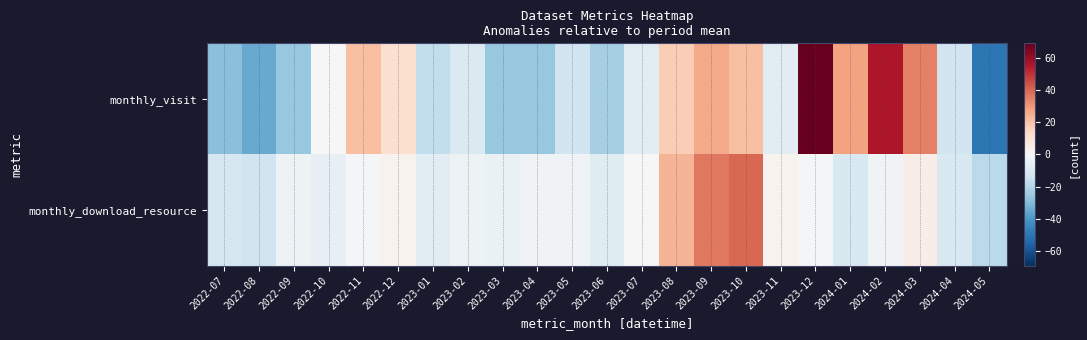

Reading left to right, what are all the values shown in this chart?

monthly_visit: 2022-07=-29.0	2022-08=-35.0	2022-09=-26.0	2022-10=0.0	2022-11=21.0	2022-12=11.0	2023-01=-17.0	2023-02=-10.0	2023-03=-26.0	2023-04=-26.0	2023-05=-13.0	2023-06=-23.0	2023-07=-8.0	2023-08=17.0	2023-09=26.0	2023-10=21.0	2023-11=-8.0	2023-12=69.0	2024-01=28.0	2024-02=56.0	2024-03=35.0	2024-04=-13.0	2024-05=-50.0
monthly_download_resource: 2022-07=-11.6	2022-08=-13.6	2022-09=-3.6	2022-10=-5.6	2022-11=-0.6	2022-12=2.4	2023-01=-7.6	2023-02=-3.6	2023-03=-4.6	2023-04=-2.6	2023-05=-2.6	2023-06=-8.6	2023-07=0.4	2023-08=23.4	2023-09=36.4	2023-10=39.4	2023-11=2.4	2023-12=-1.6	2024-01=-10.6	2024-02=-2.6	2024-03=4.4	2024-04=-10.6	2024-05=-18.6